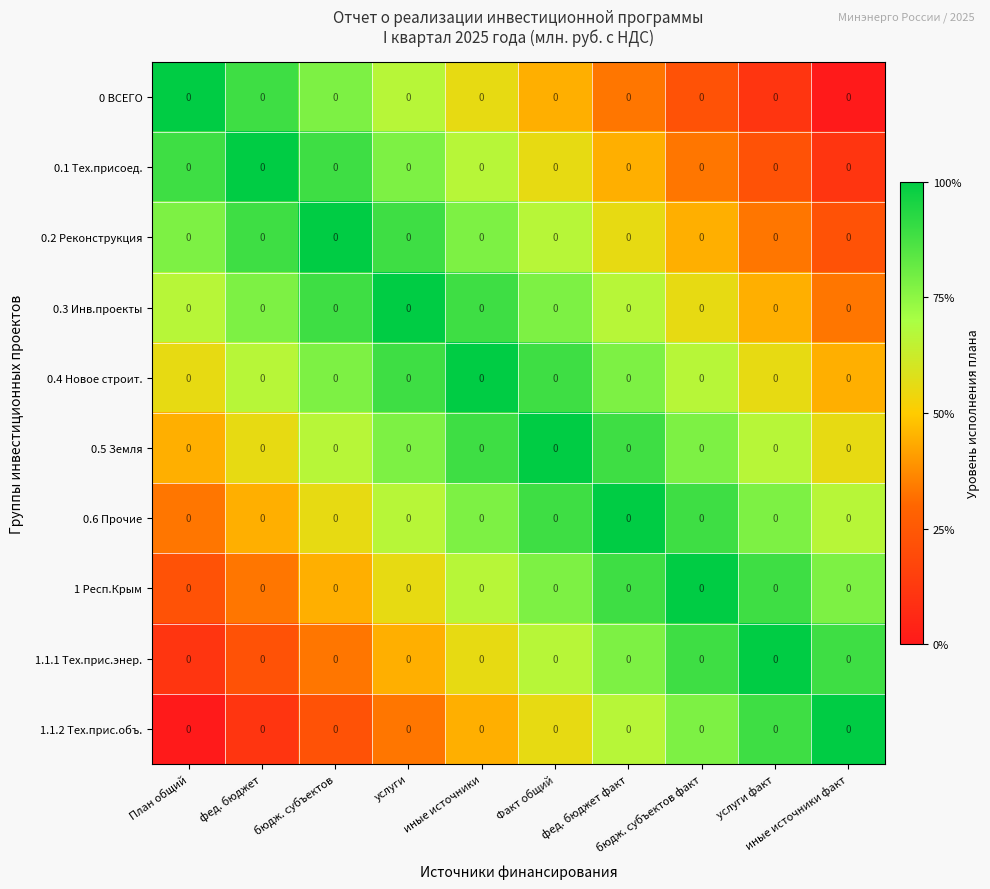

Which category has the lowest value in the 0.6 Прочие series?

План общий